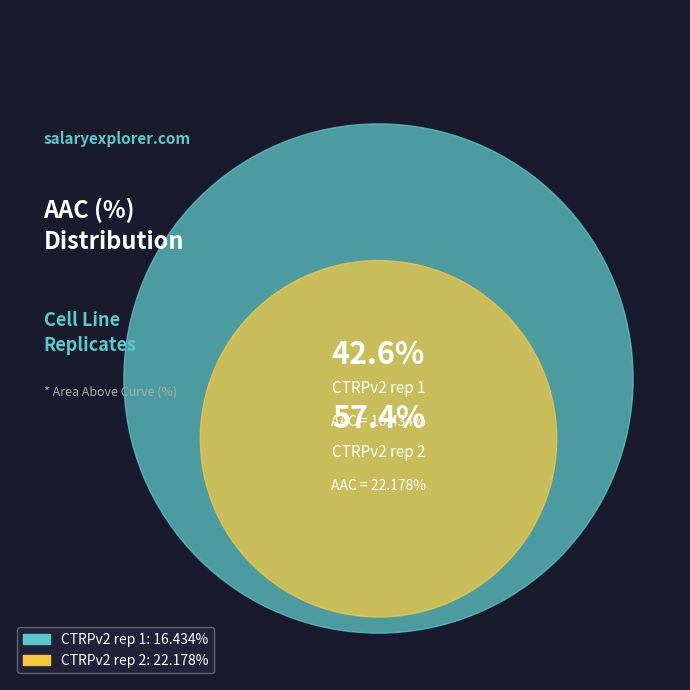

Rank the categories by value from lowest to highest.

CTRPv2 rep 1, CTRPv2 rep 2